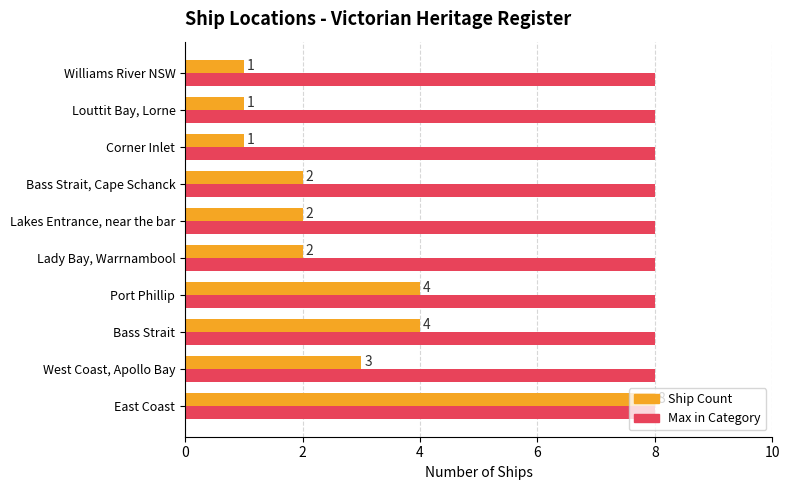

At Lady Bay, Warrnambool, list the series in order from smallest to largest.

Ship Count, Max in Category